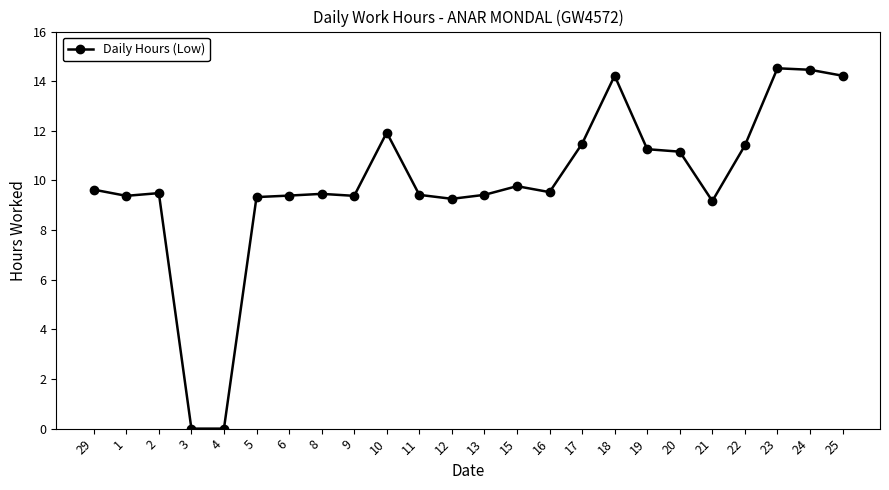

What is the label of the 11th point from the right?

15